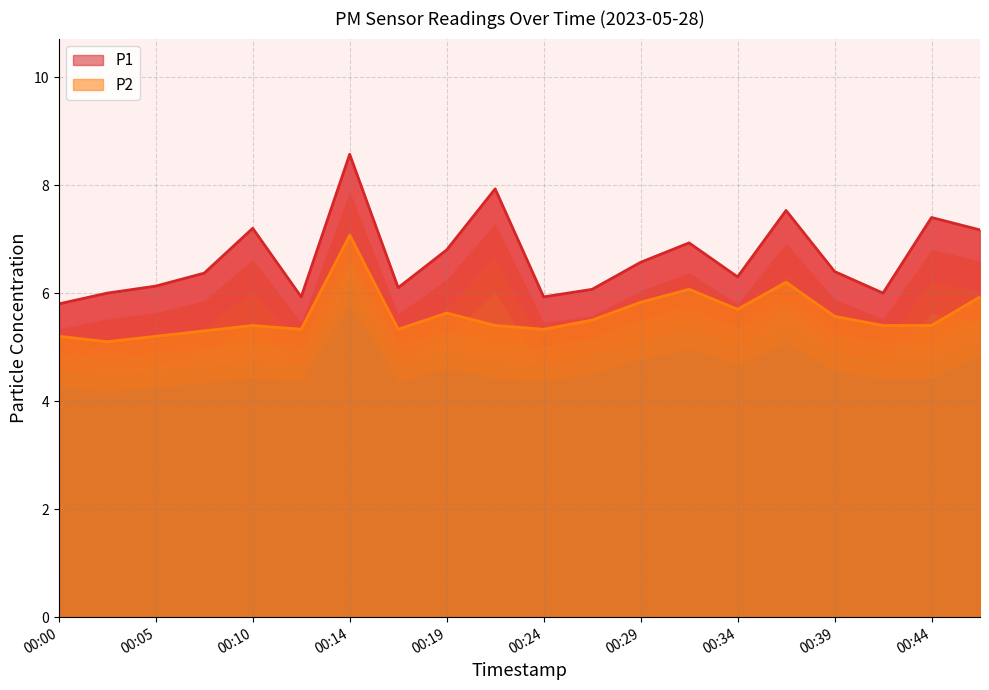

Rank the categories by P2 value from lowest to highest.

00:02, 00:00, 00:05, 00:07, 00:12, 00:17, 00:24, 00:10, 00:22, 00:42, 00:44, 00:27, 00:39, 00:19, 00:34, 00:29, 00:46, 00:32, 00:36, 00:14